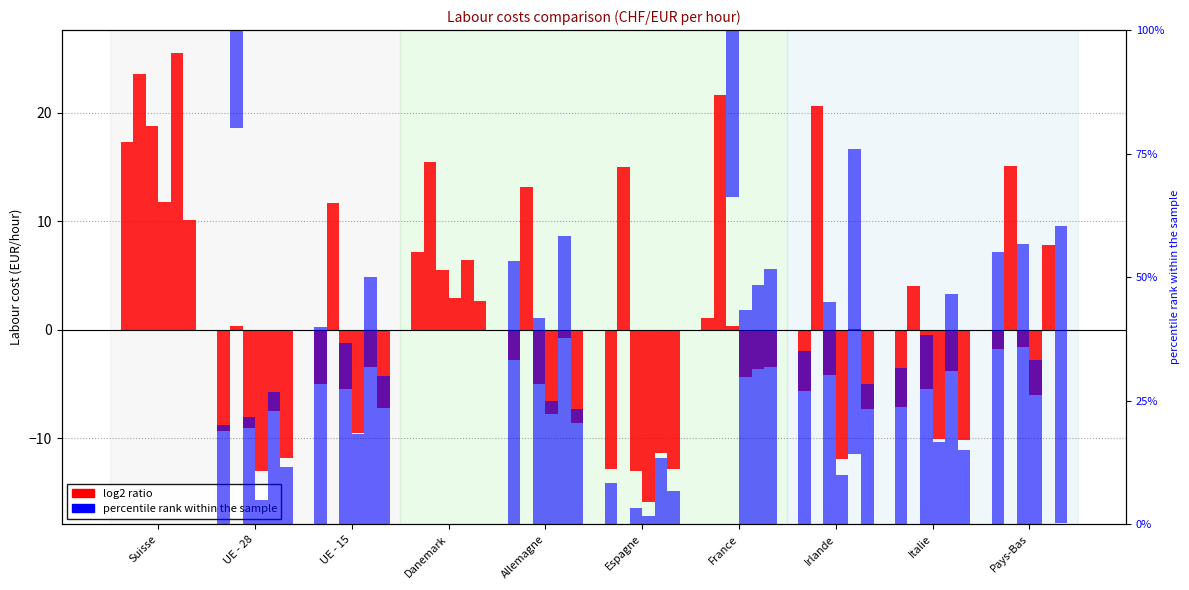

Does the chart contain any negative values?

No